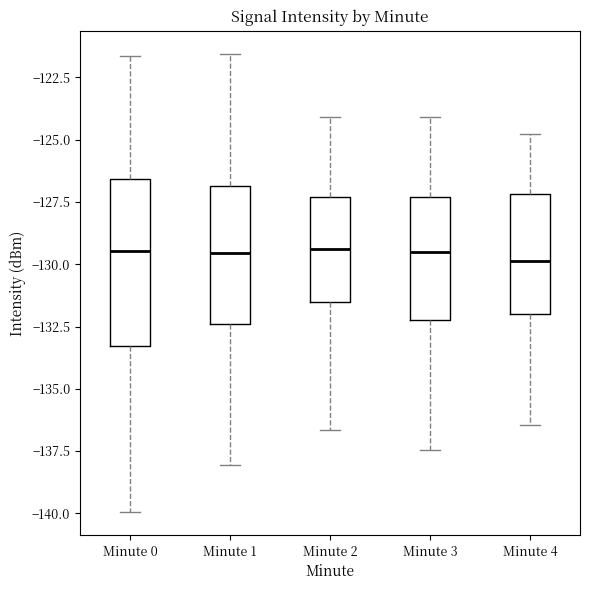

Where does the lower whisker of the box for Minute 0 end on the y-axis? The values are not printed on the chart, so give them approximately, as read against the axis.

-140.0